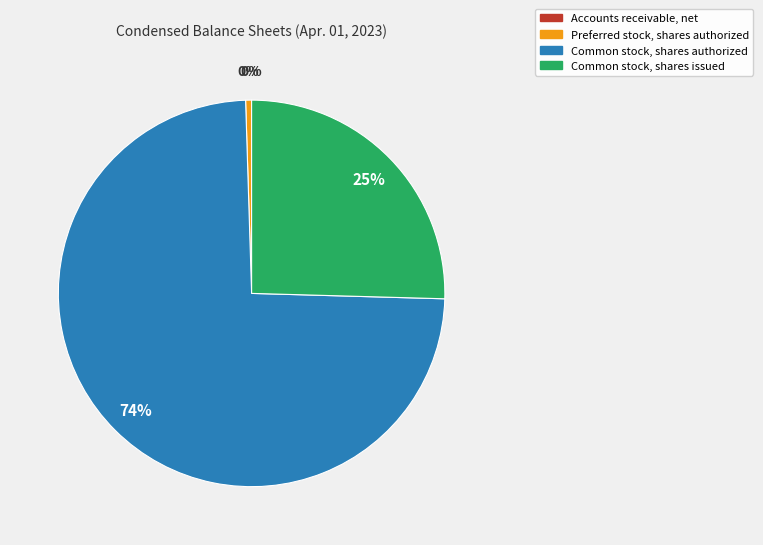

Does any single category account for the majority?

Yes